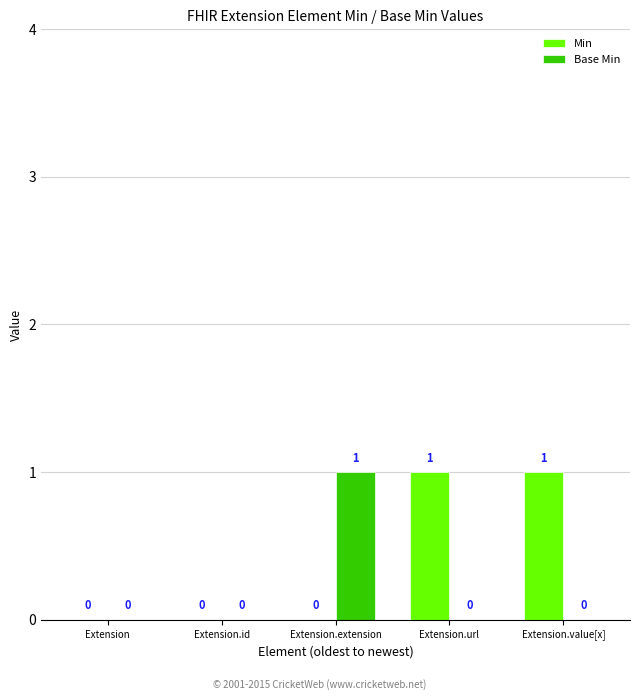

How many groups of bars are there?

5